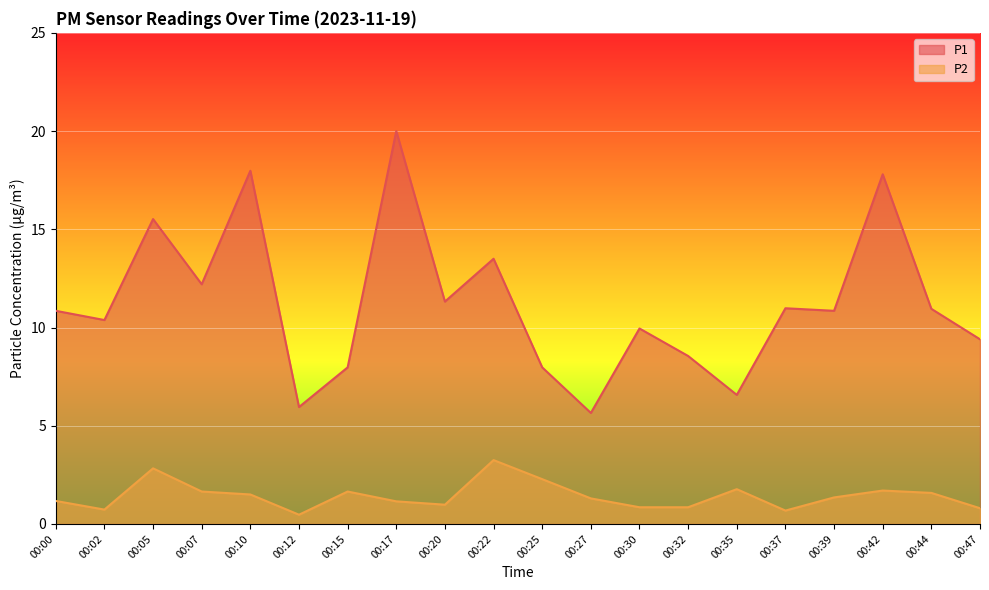

Is the value of P2 at 00:15 greater than the value of P1 at 00:22?

No